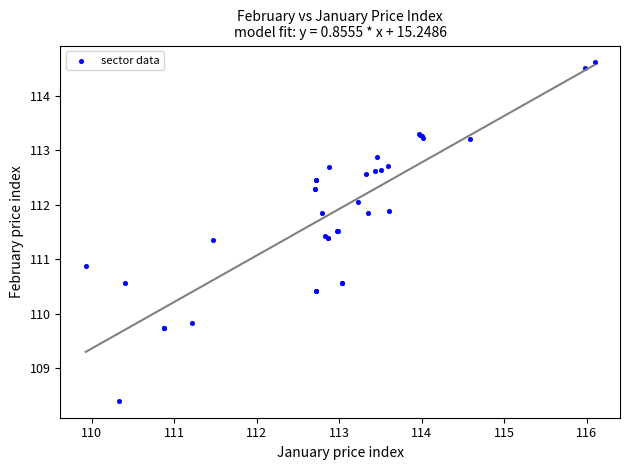

What Y value in the scatter plot is closest to 111?

110.9